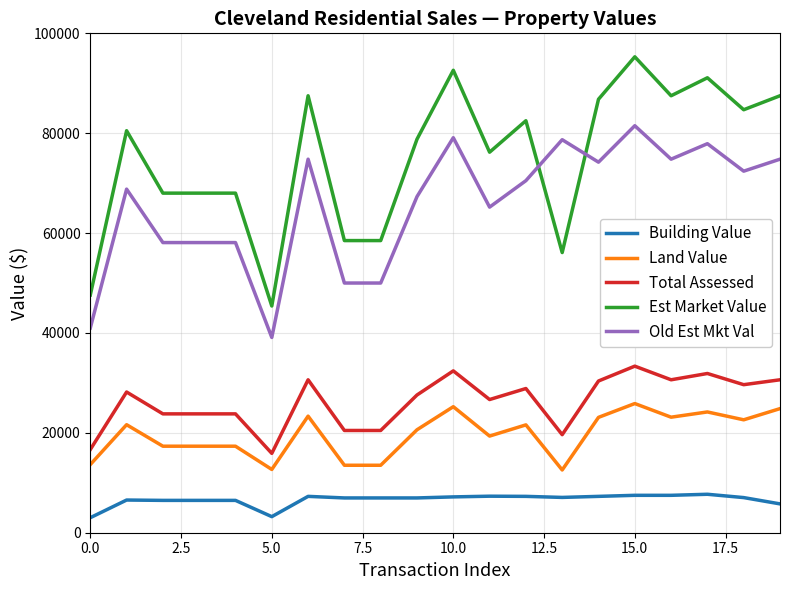

What is the highest value of the Old Est Mkt Val series?

81500